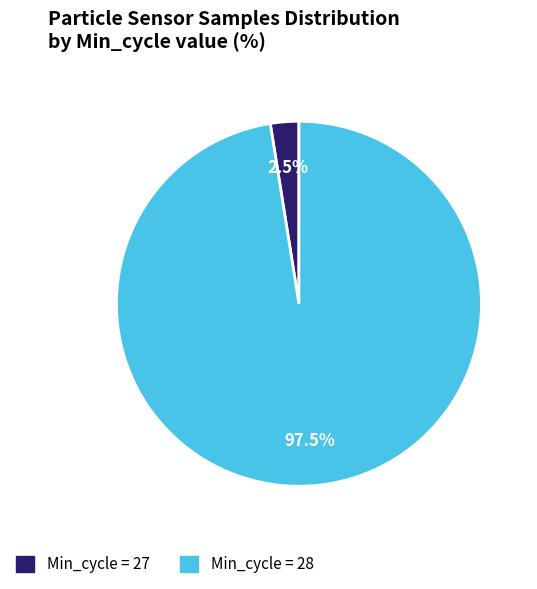

Is there any slice that represents more than half of the pie?

Yes